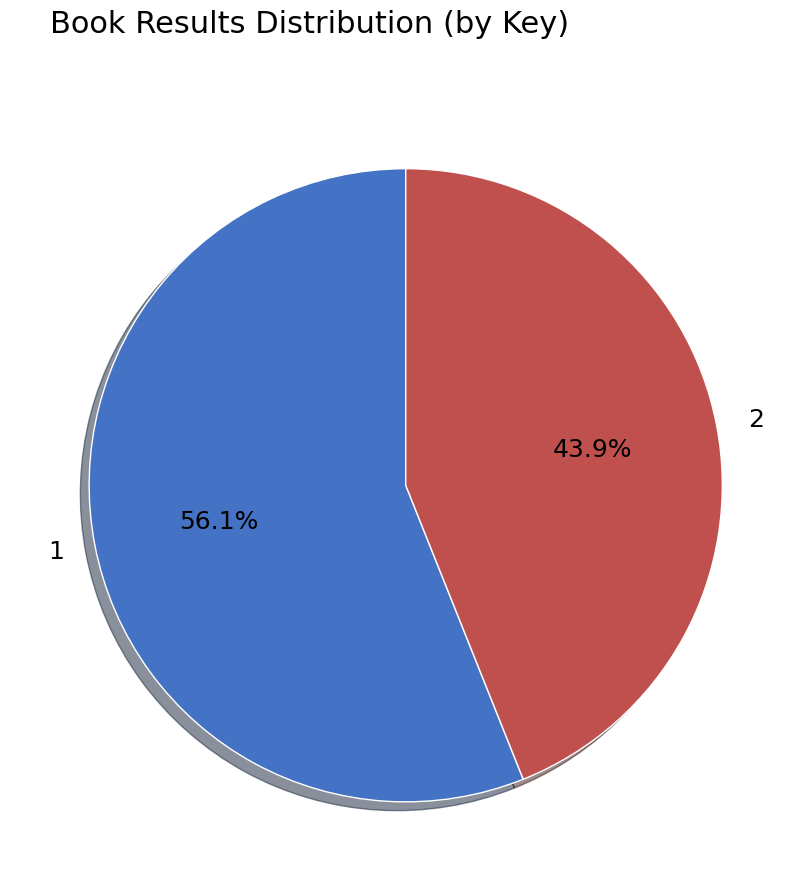

To the nearest percent, what is the difference between the largest and smallest slice percentages?

12%